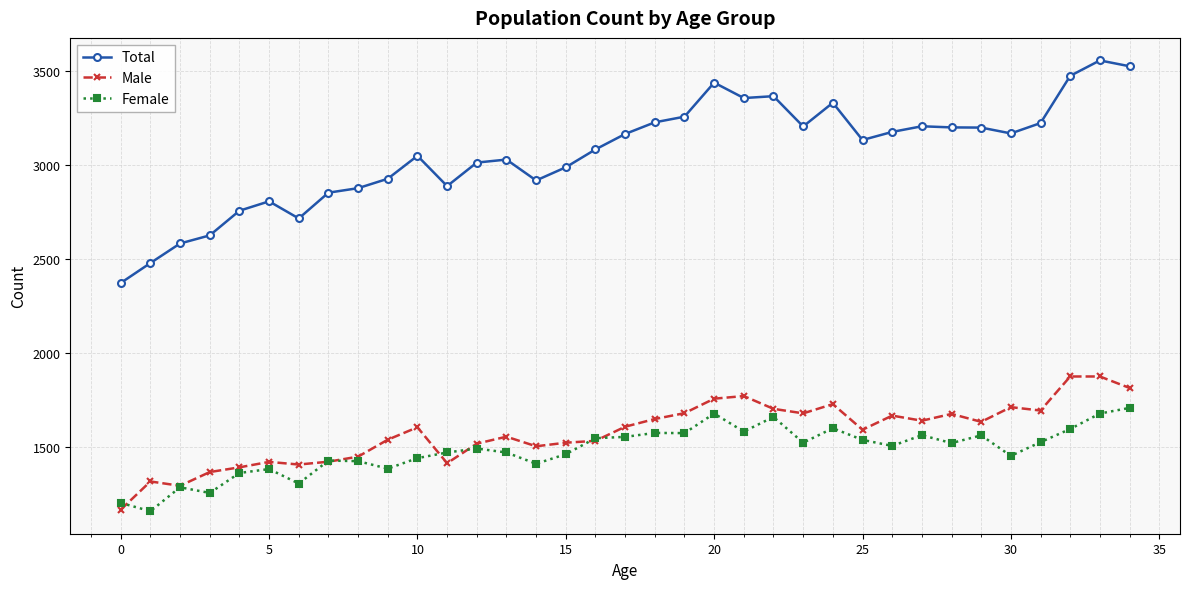

How many data points in Total are less than 3134?

17